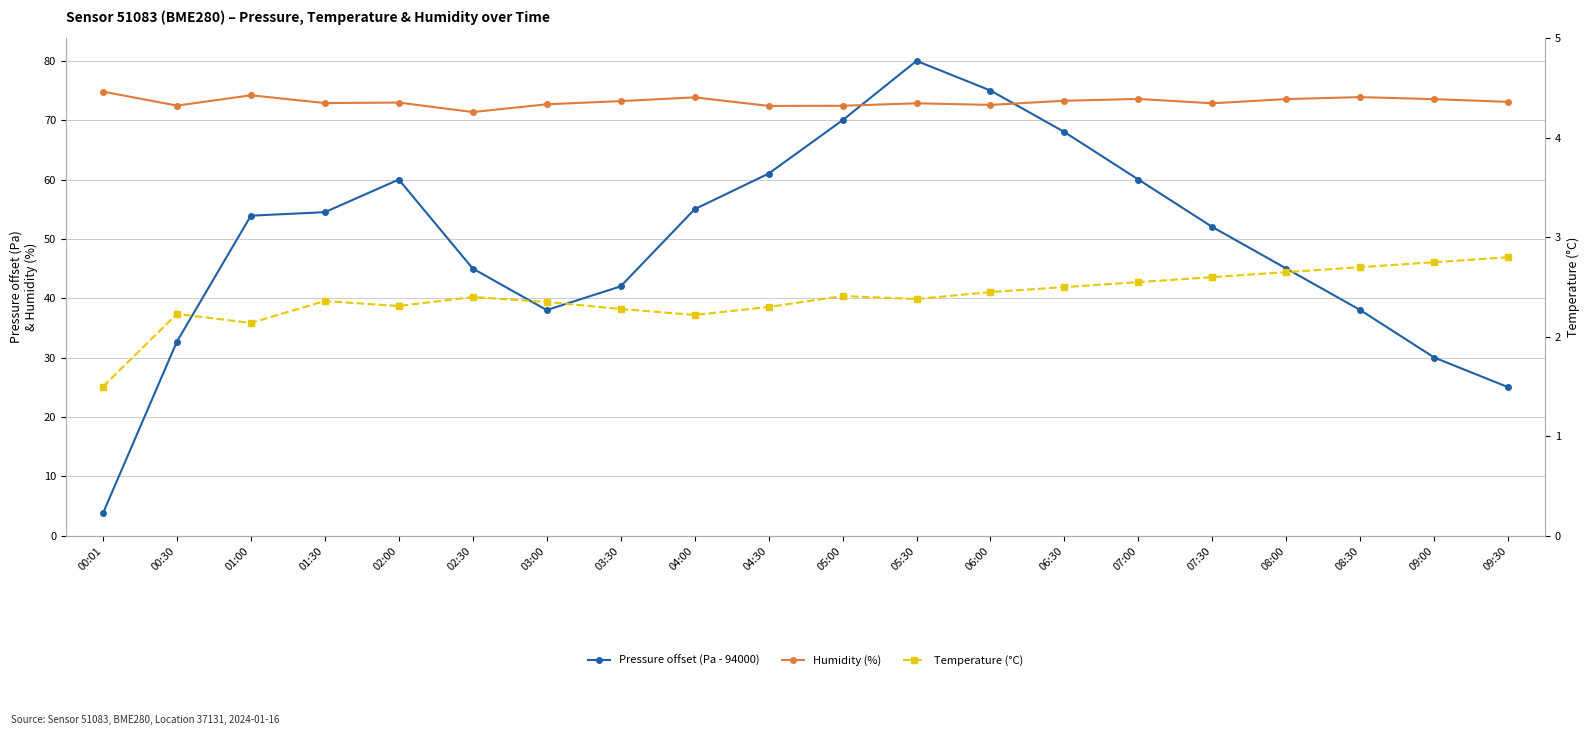

True or false: Humidity (%) and Temperature (°C) cross at least once.

False